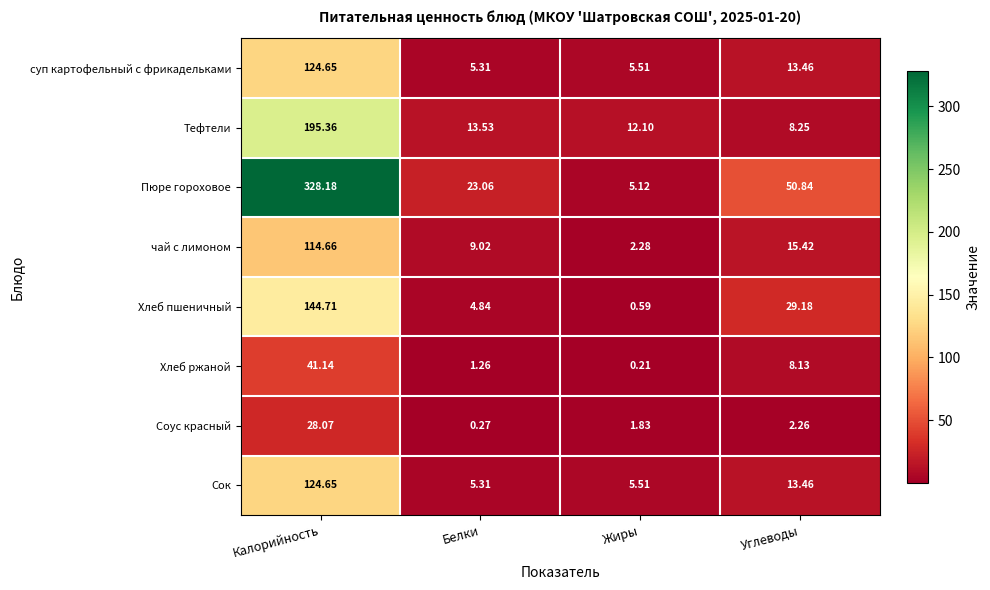

Is the value of суп картофельный с фрикадельками at Белки greater than the value of Сок at Углеводы?

No